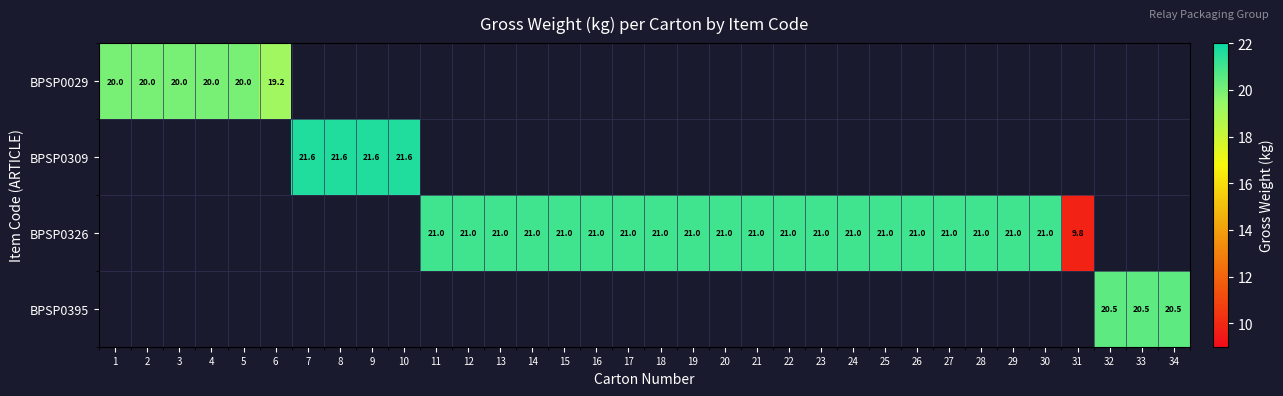

The BPSP0395 series shows 20.5 at 32. True or false?

True